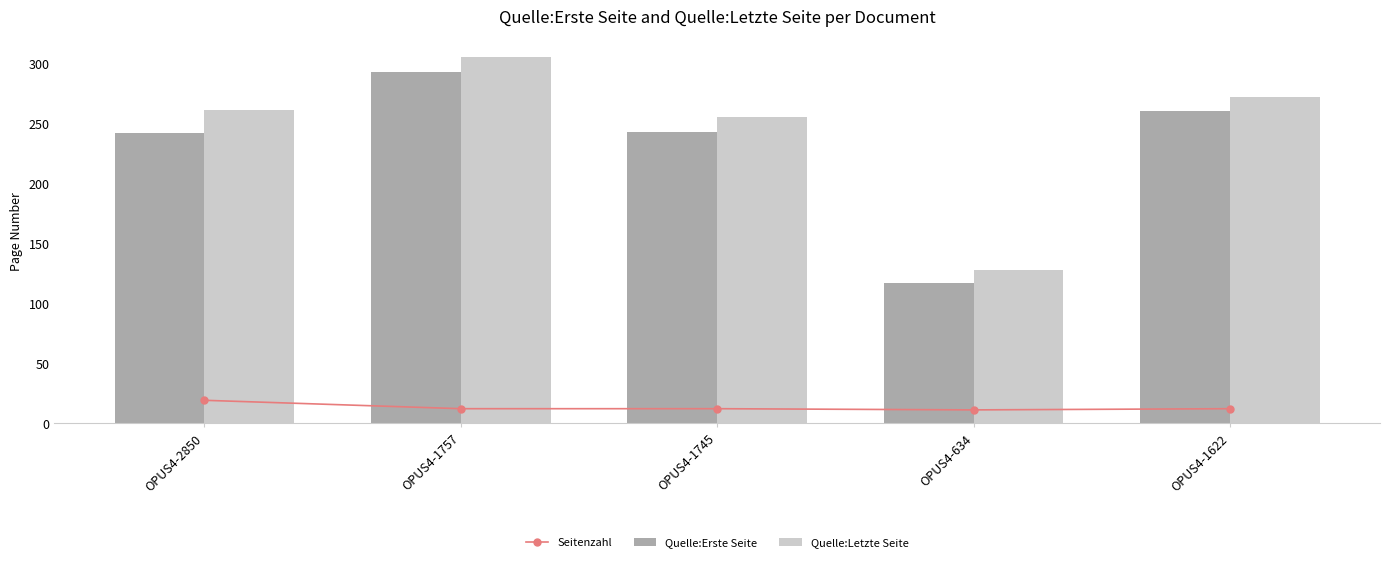

Reading left to right, list all the values displayed in this chart.

Seitenzahl: 19	12	12	11	12
Quelle:Erste Seite: 242	293	243	117	260
Quelle:Letzte Seite: 261	305	255	128	272